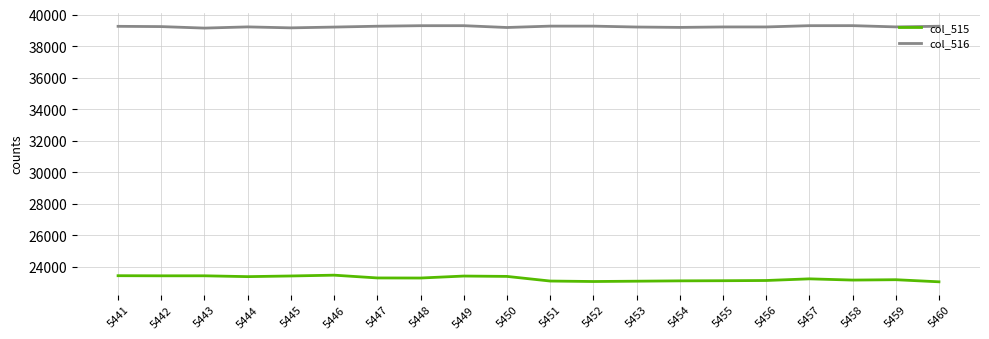

True or false: col_515 has a value of 36797 at 5451.

False